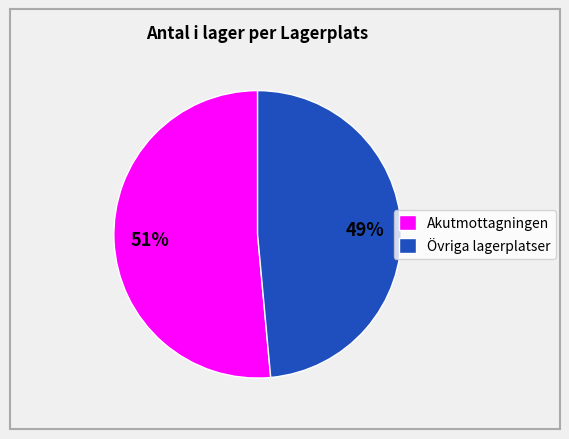

How many slices are in this pie chart?

2